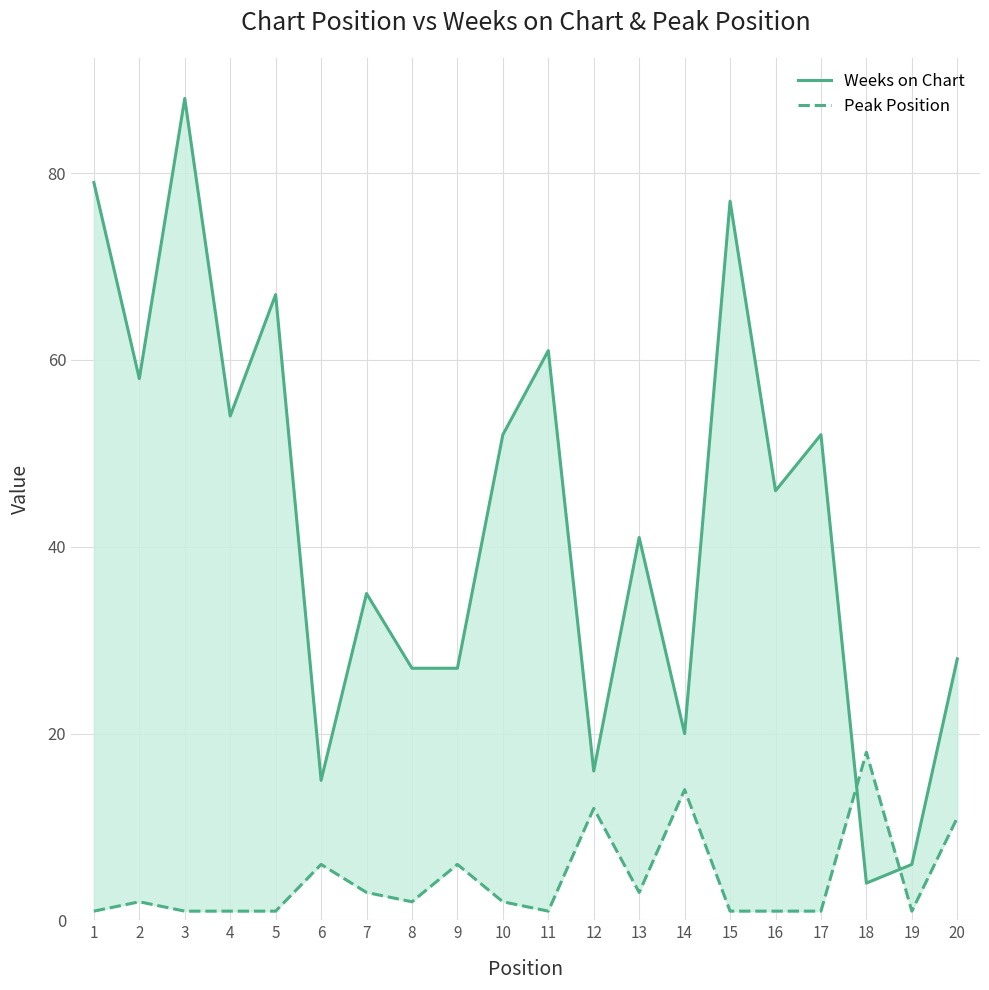

What is the difference between the maximum and second lowest values in the Peak Position series?

17